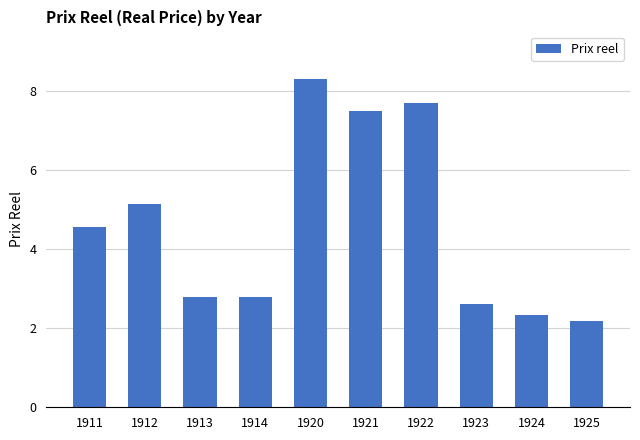

What is the difference between the second highest and second lowest values?

5.4